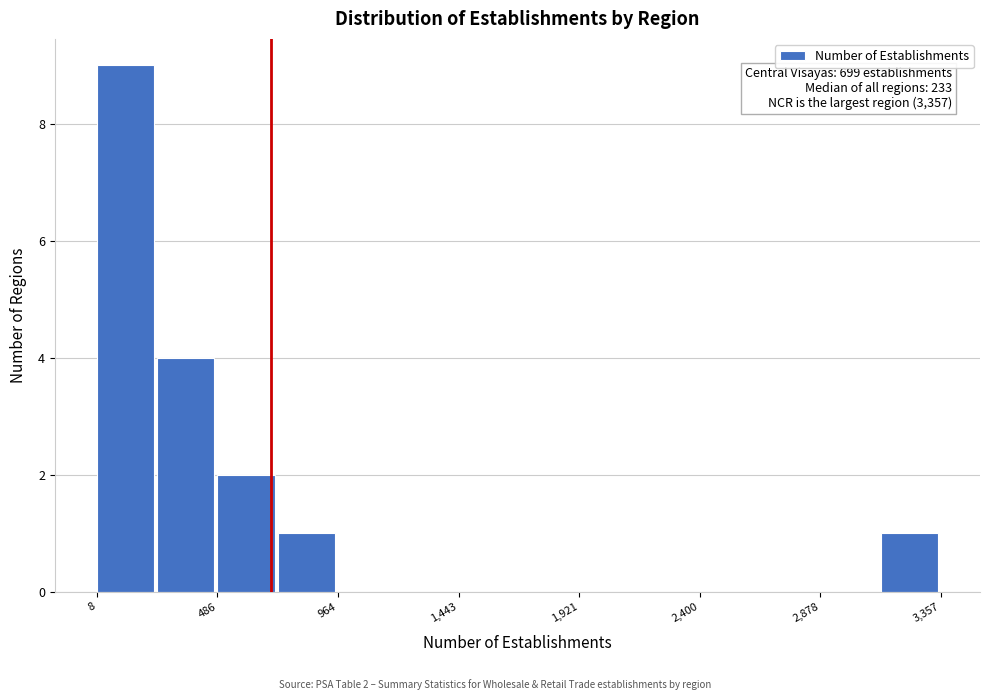

Over which range of the x-axis is the bar tallest?

0 to 250